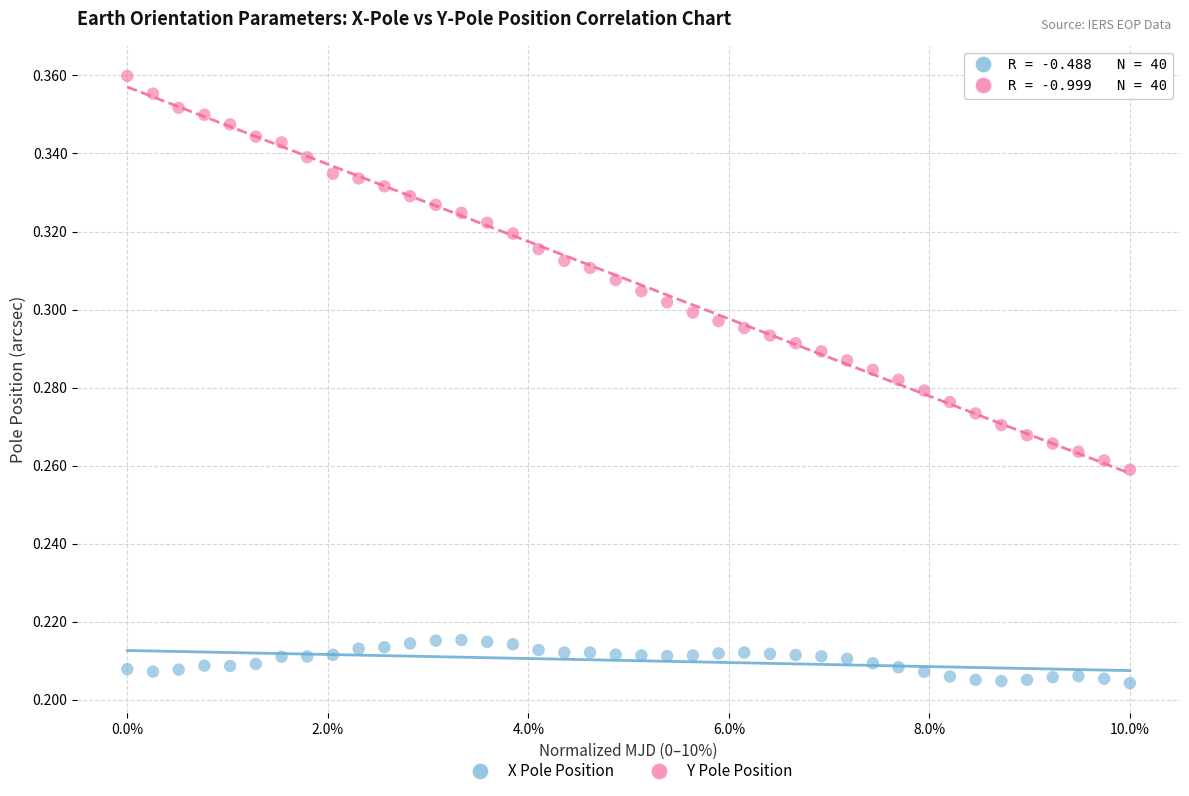

Which series contains the highest Y value?

Y Pole Position